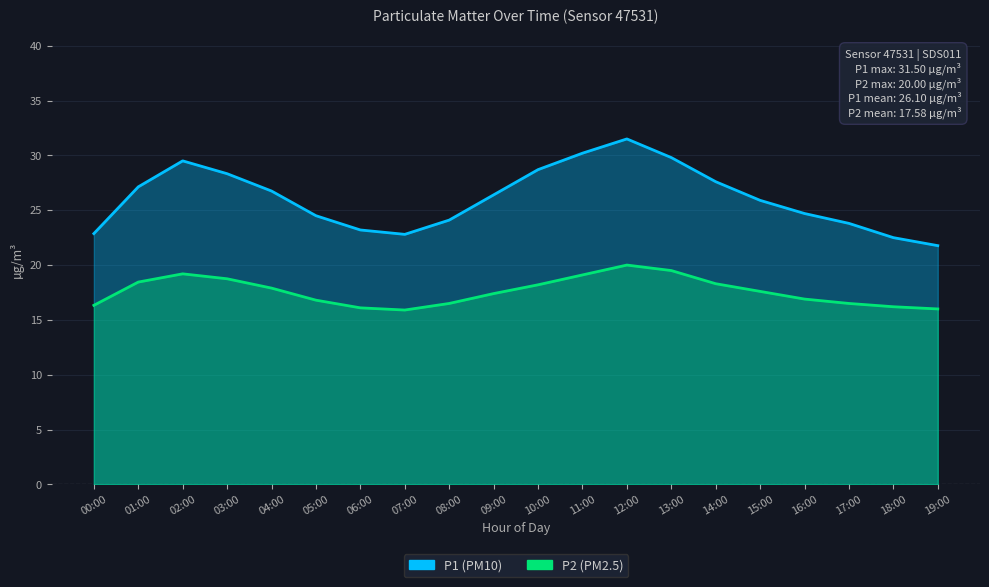

Is the value of P1 at 15:00 greater than the value of P2 at 03:00?

Yes